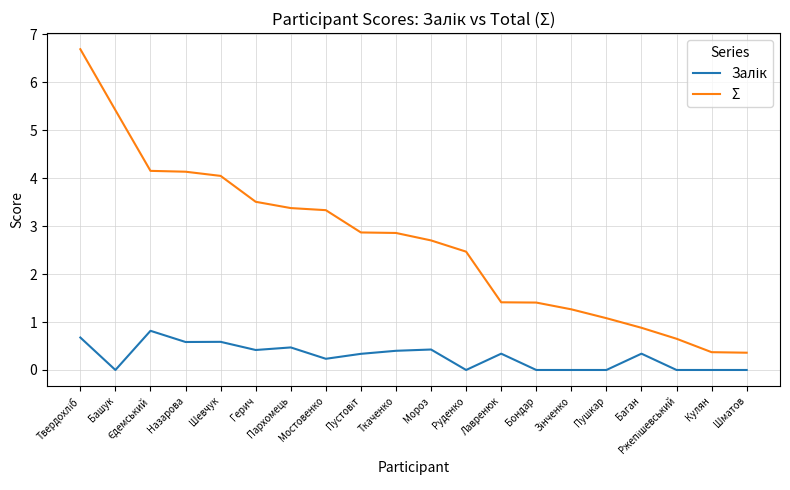

Is it true that Σ equals 4.1 at Назарова?

True